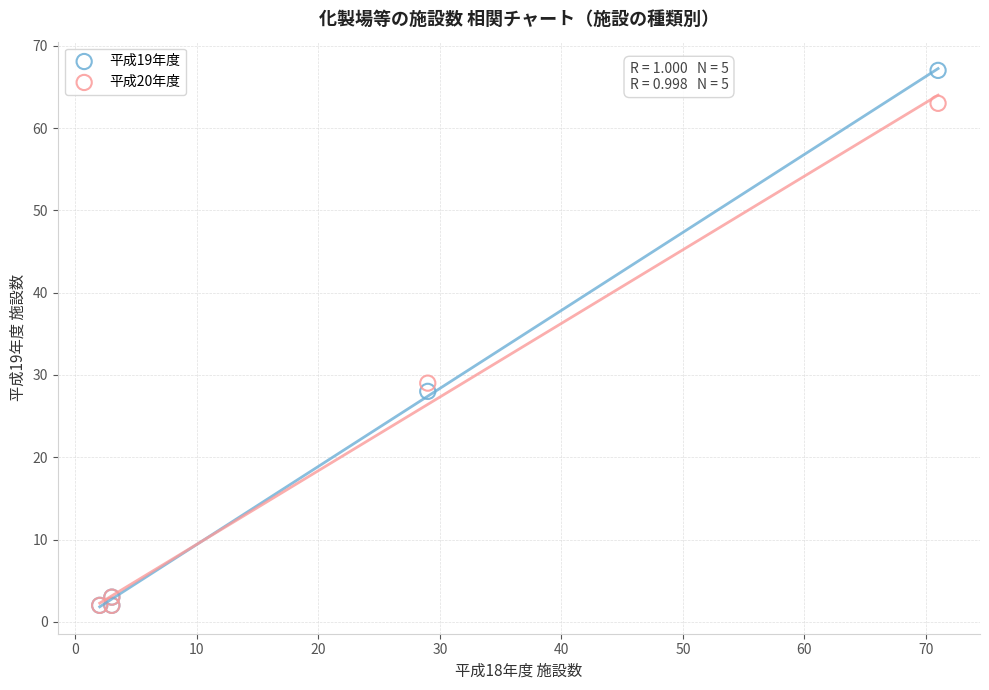

What are all the series names shown in the legend?

平成19年度, 平成20年度